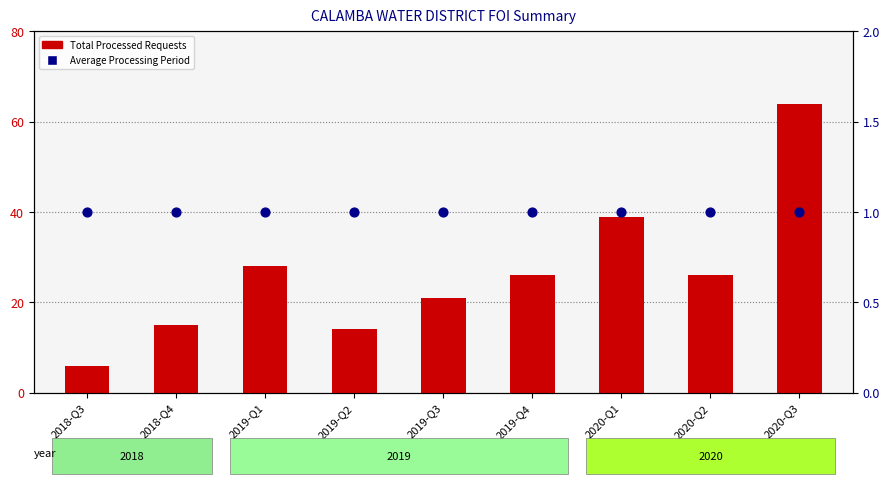

At which category is the sum across all series the highest?

2020-Q3